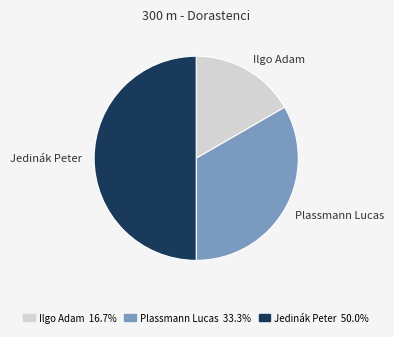

How many slices are in this pie chart?

3